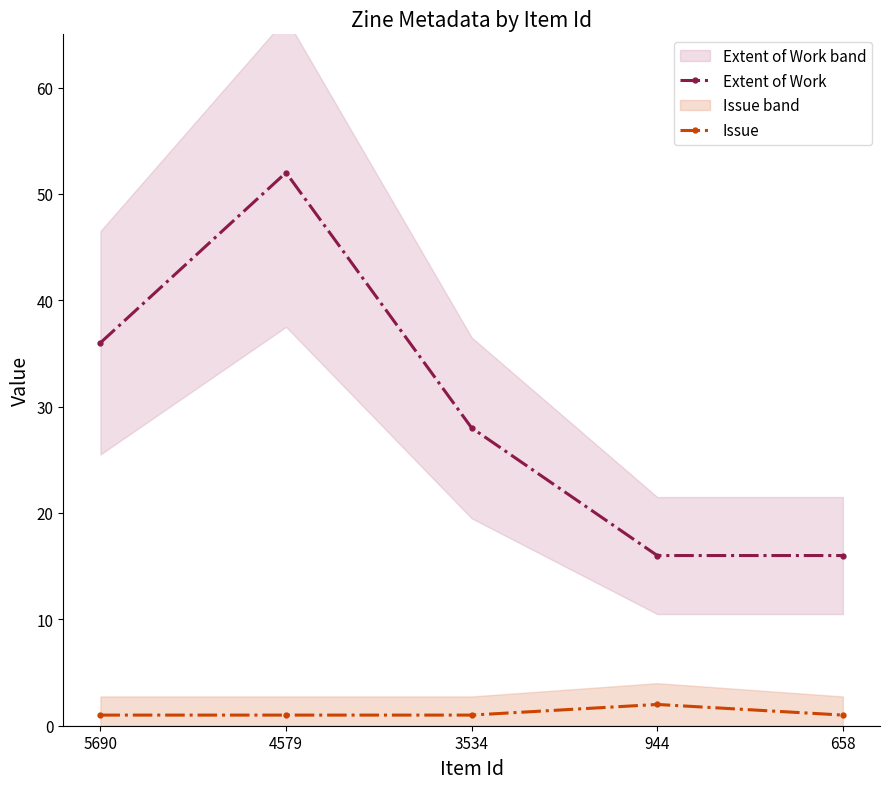

The value of Extent of Work at 658 is 27. True or false?

False